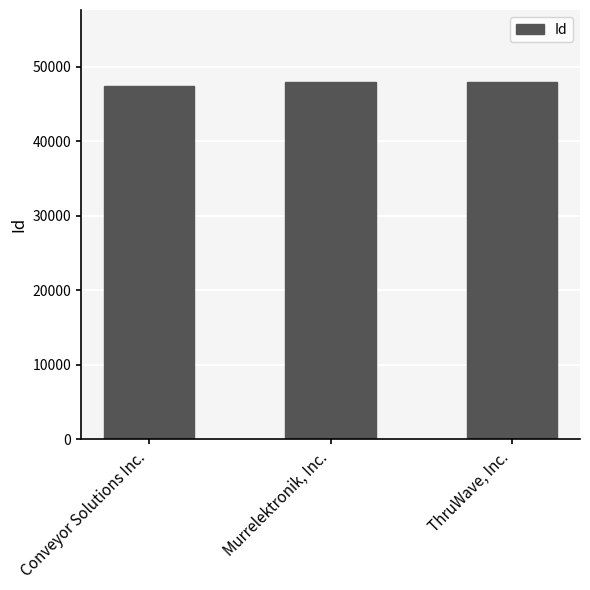

Rank the categories by value from lowest to highest.

Conveyor Solutions Inc., Murrelektronik, Inc., ThruWave, Inc.